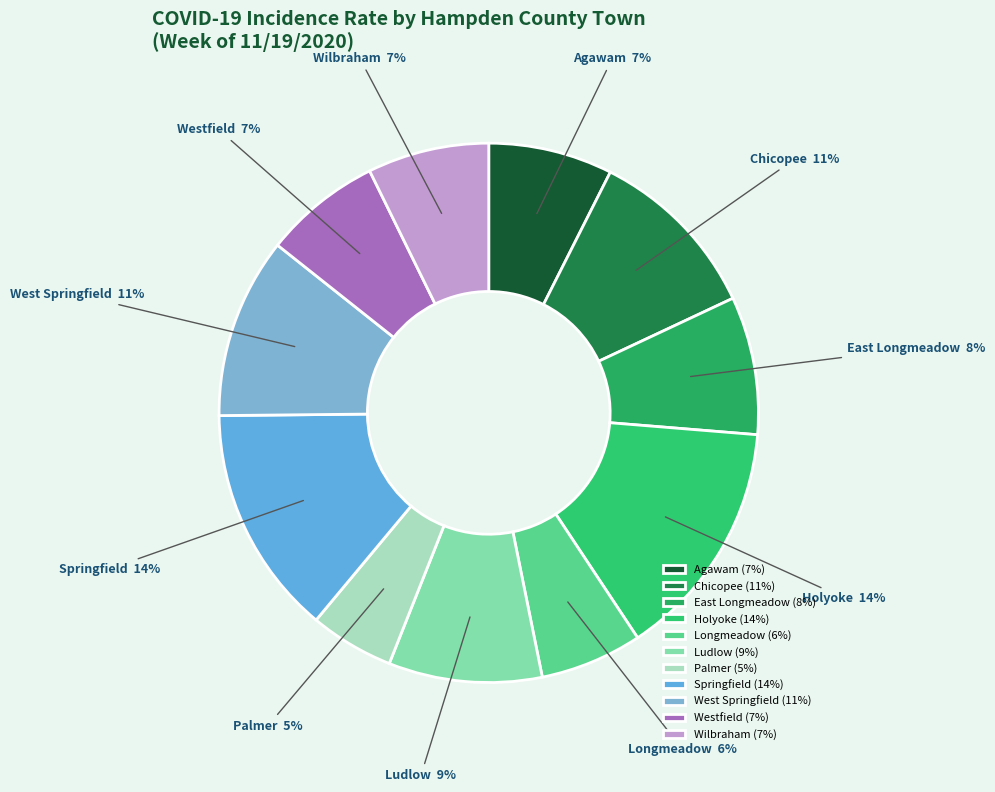

Count the number of slices in the pie.

11